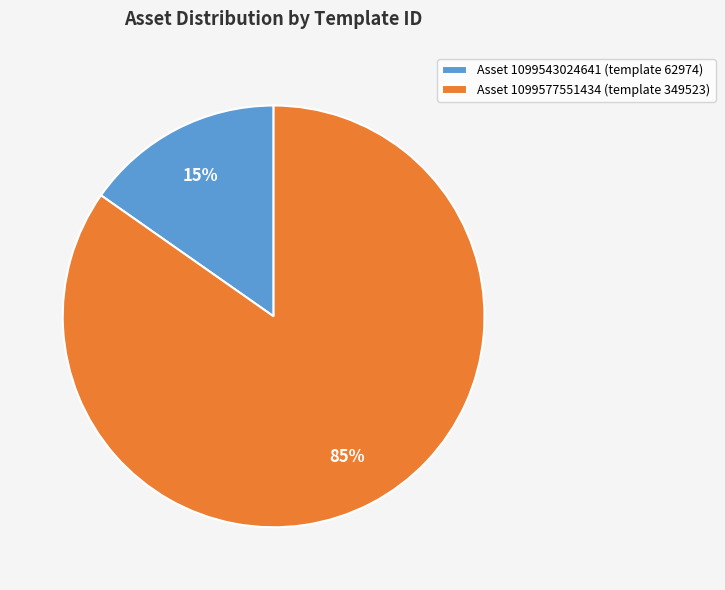

Which slice is the largest?

Asset 1099577551434 (template 349523)